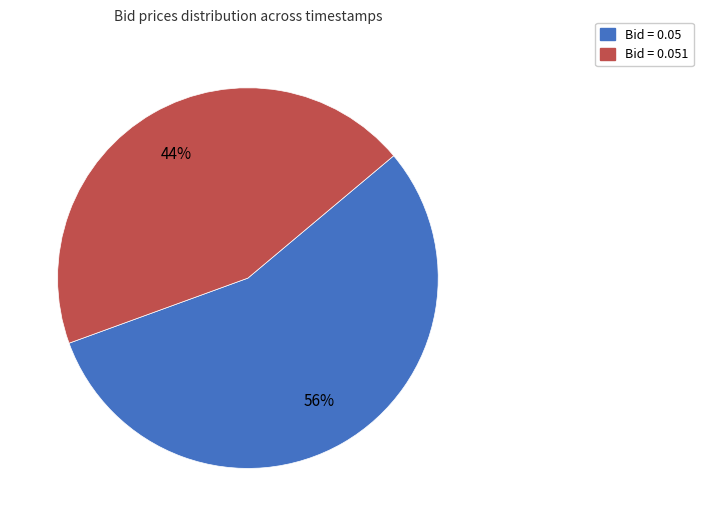

To the nearest percent, what is the average slice percentage?

50%